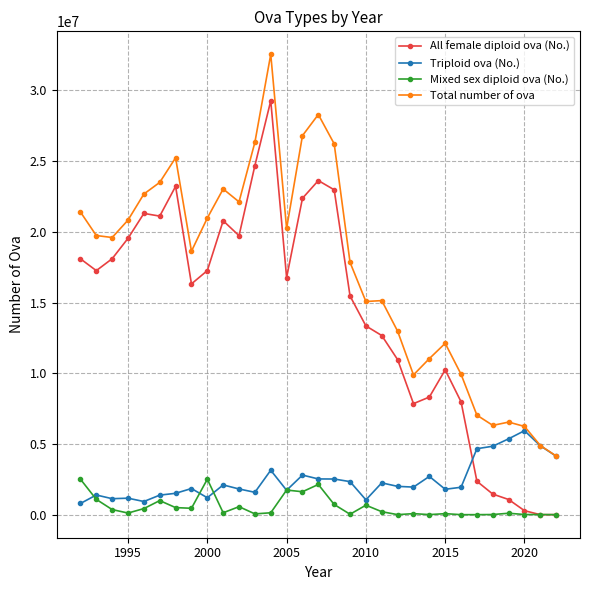

List the series in order of their peak value, lowest first.

Mixed sex diploid ova (No.), Triploid ova (No.), All female diploid ova (No.), Total number of ova